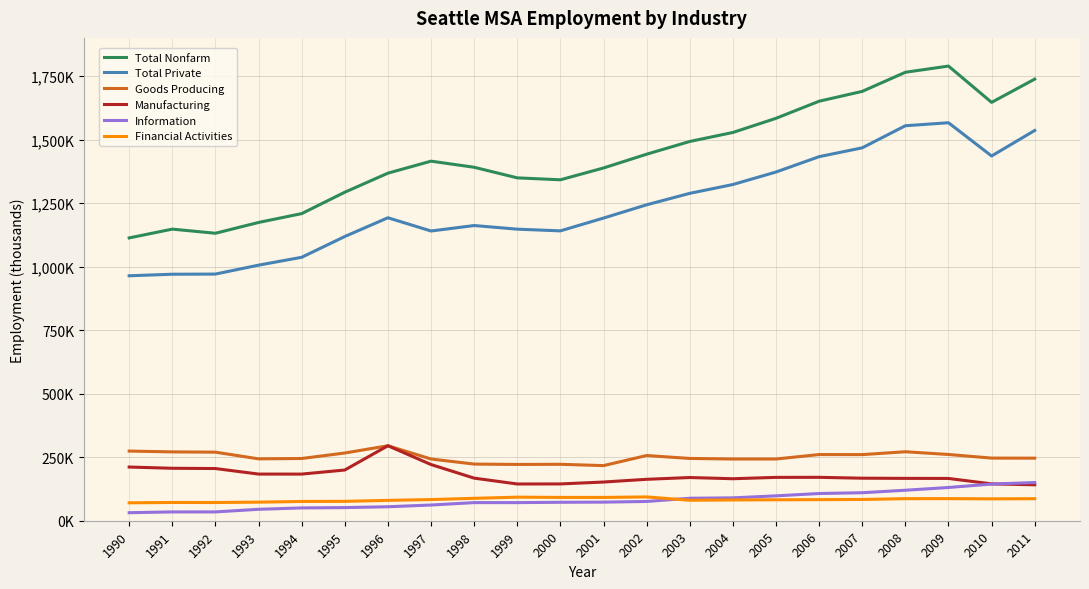

What is the value of the Goods Producing point at the 1st from the left?

274100